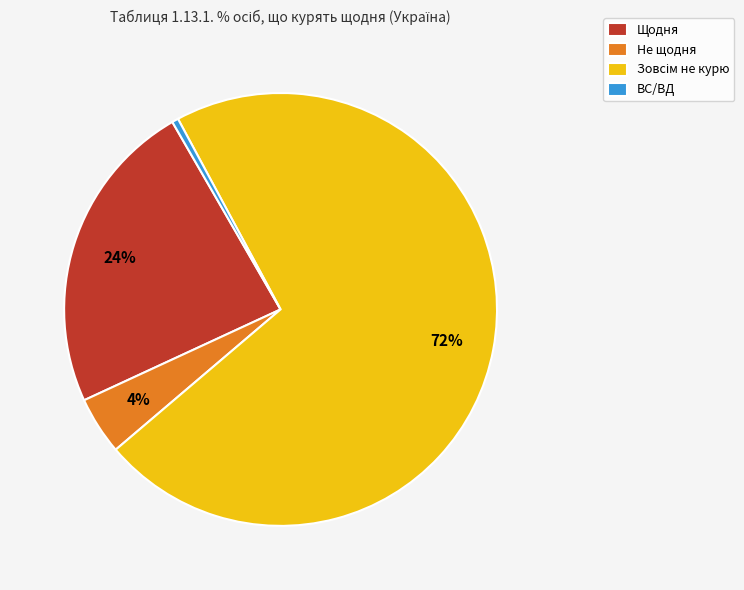

Is there a majority slice in this chart?

Yes